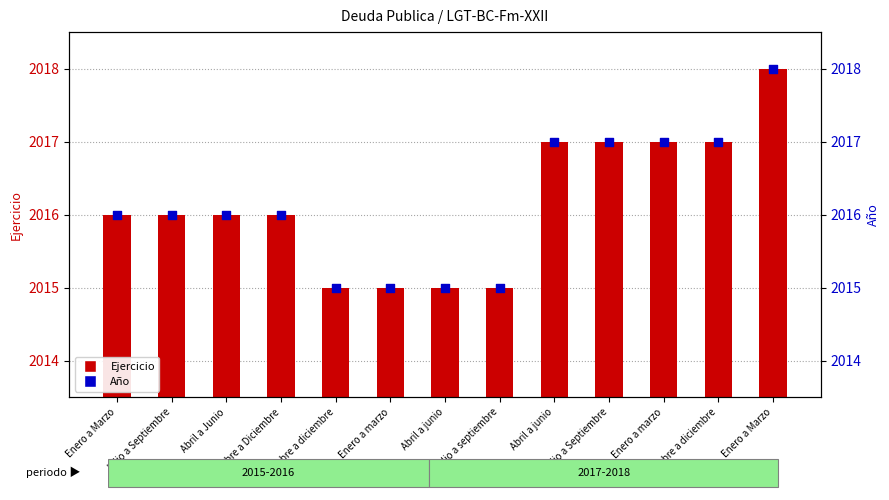

At how many categories does at least one series exceed 2016?

5